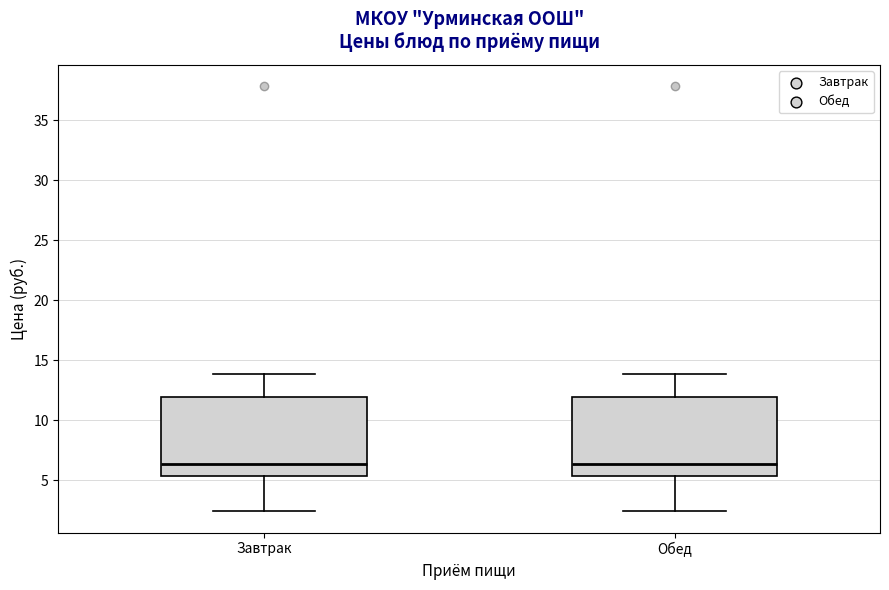

Reading left to right, transcribe this box plot: for each box, give where its median line is, the range the box spans, and where its two whiskers end, as read against the y-axis. The values are not printed on the chart, so give them approximately, as read against the axis.

Завтрак: median 6.5, box 5.5 to 12.0, whiskers 2.5 to 14.0
Обед: median 6.5, box 5.5 to 12.0, whiskers 2.5 to 14.0